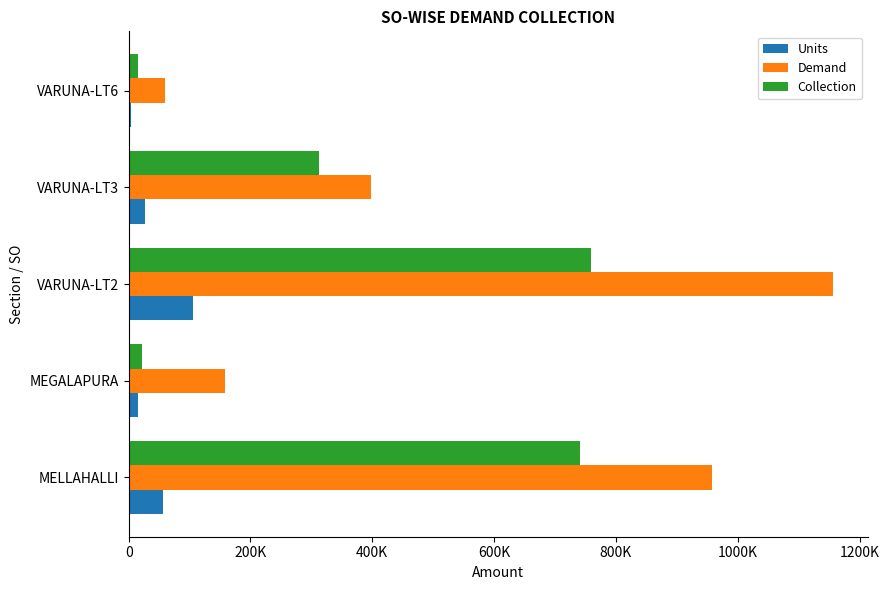

What position from the left is MEGALAPURA?

2